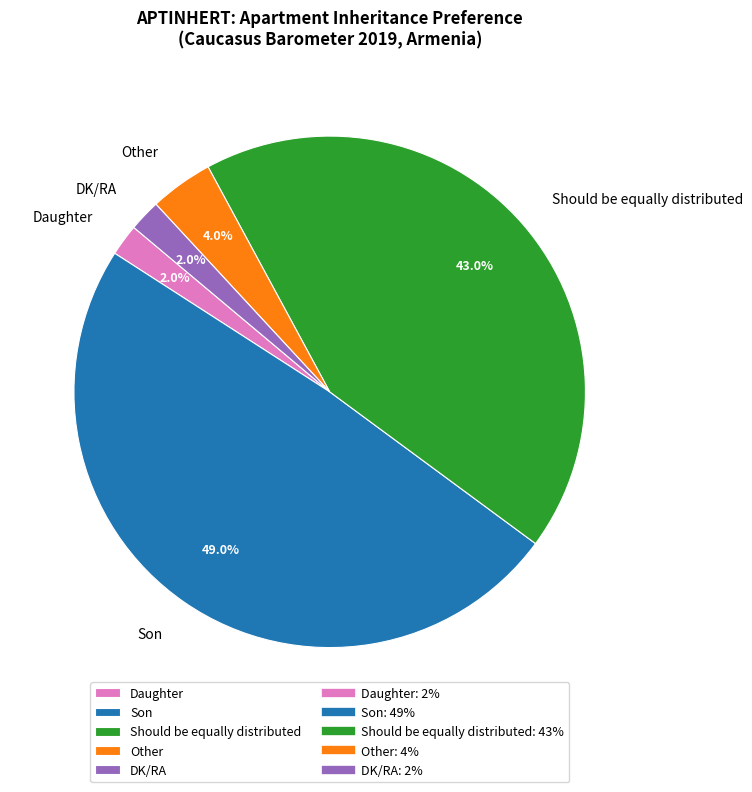

What is the largest slice in the pie chart?

Son